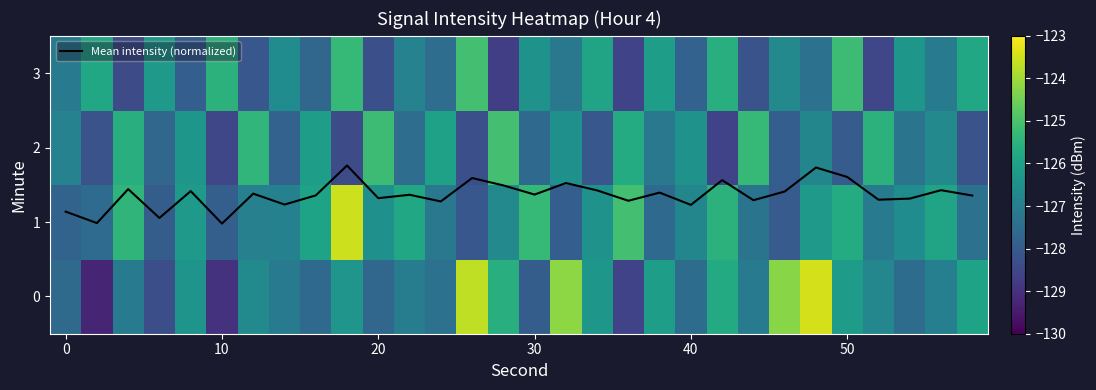

What is the minimum value for Mean intensity (normalized)?

1.0